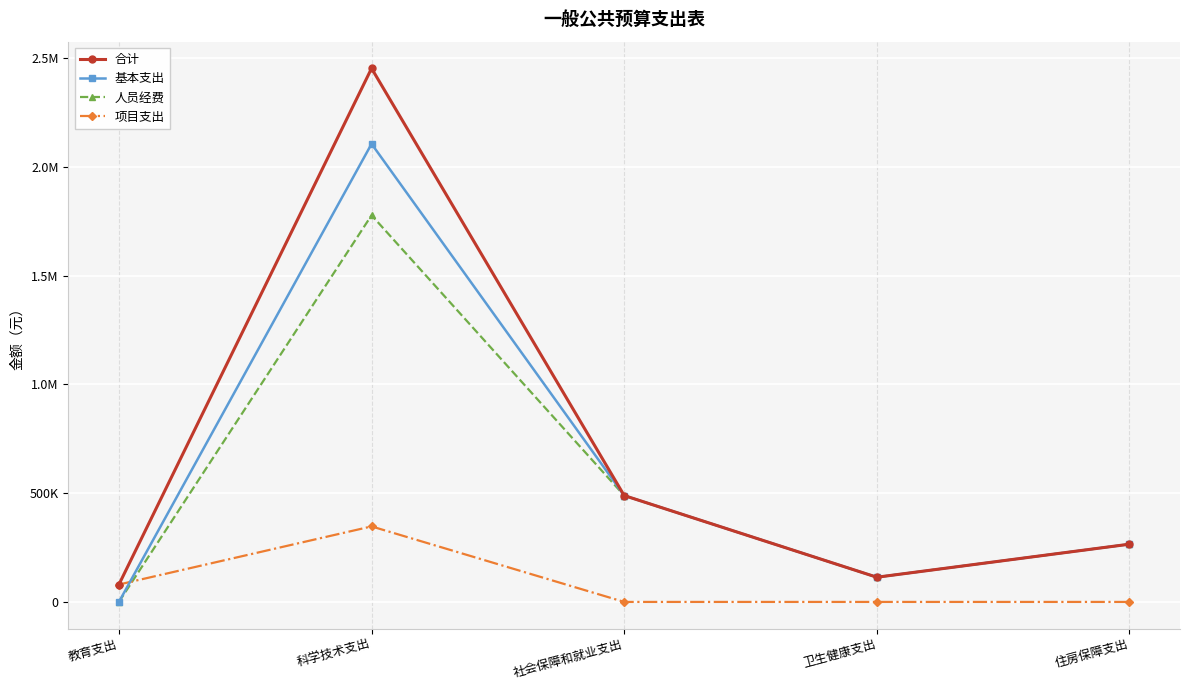

Does the chart have visible grid lines?

Yes